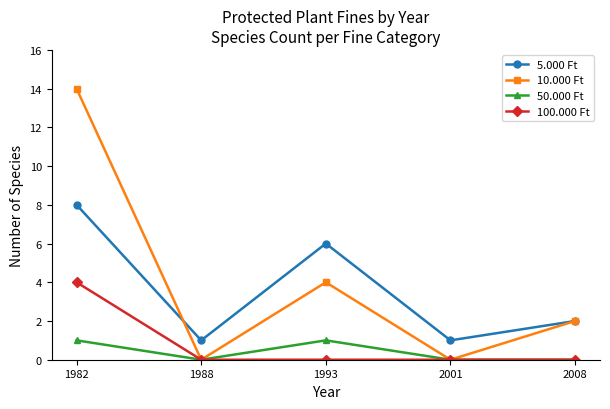

Which series has the largest range (max minus min)?

10.000 Ft